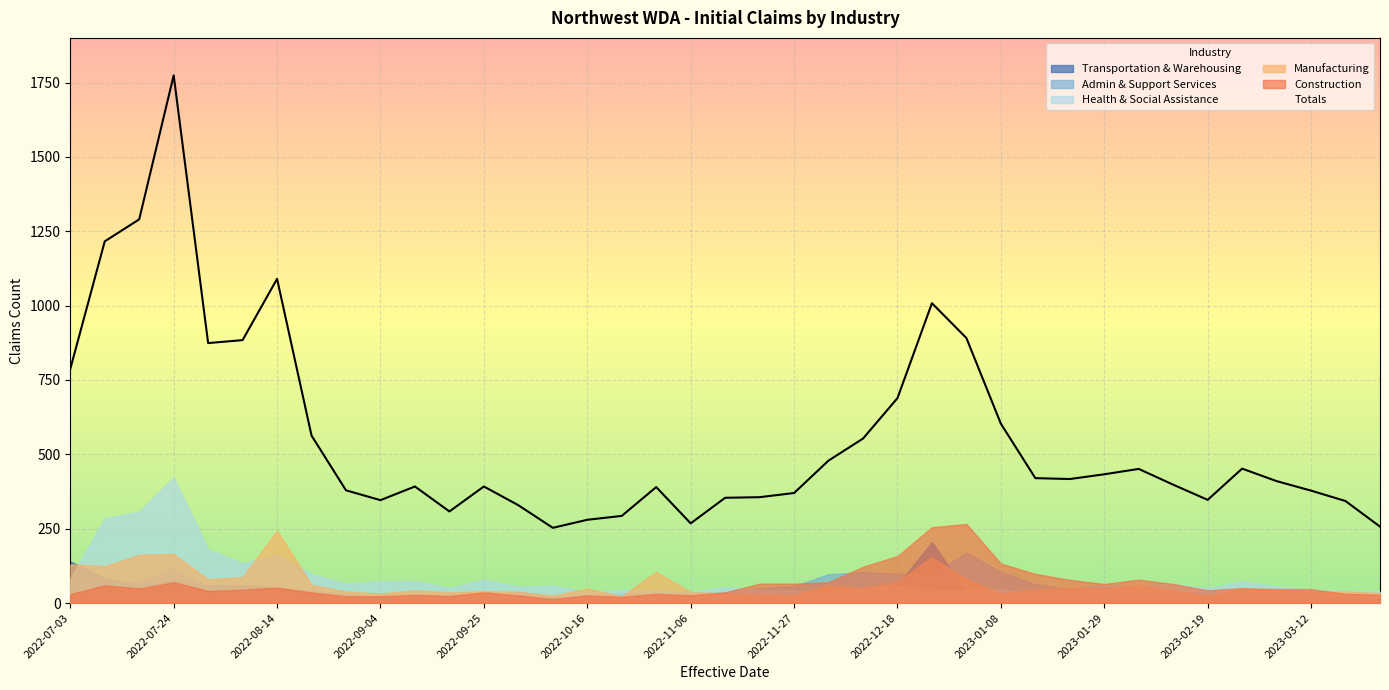

Which series has the largest range (max minus min)?

Totals